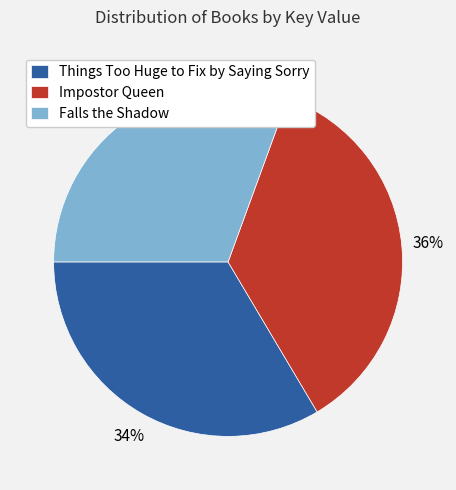

Rank the categories by value from highest to lowest.

Impostor Queen, Things Too Huge to Fix by Saying Sorry, Falls the Shadow